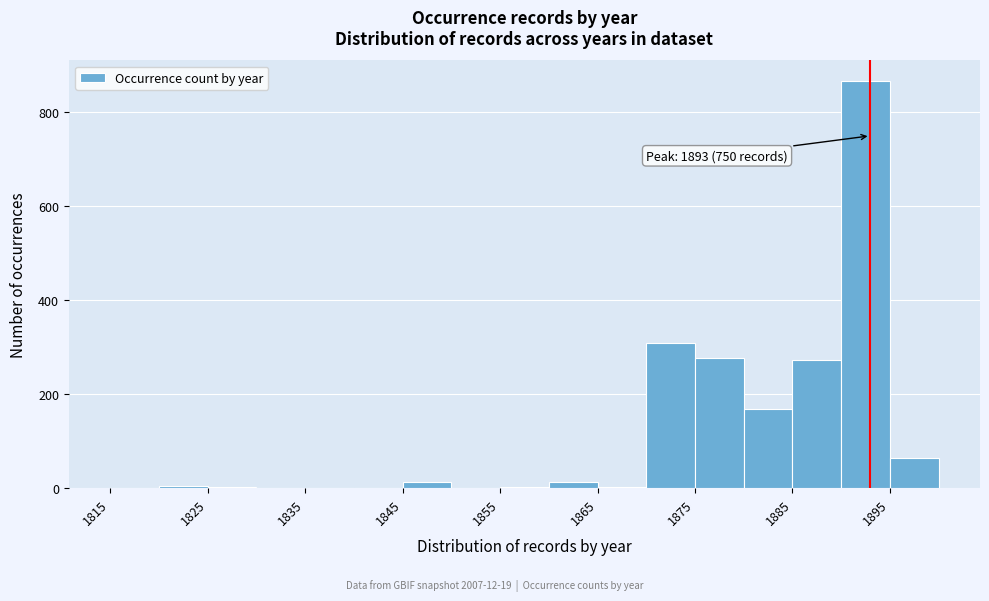

Over which range of the x-axis is the bar tallest?

1890 to 1895